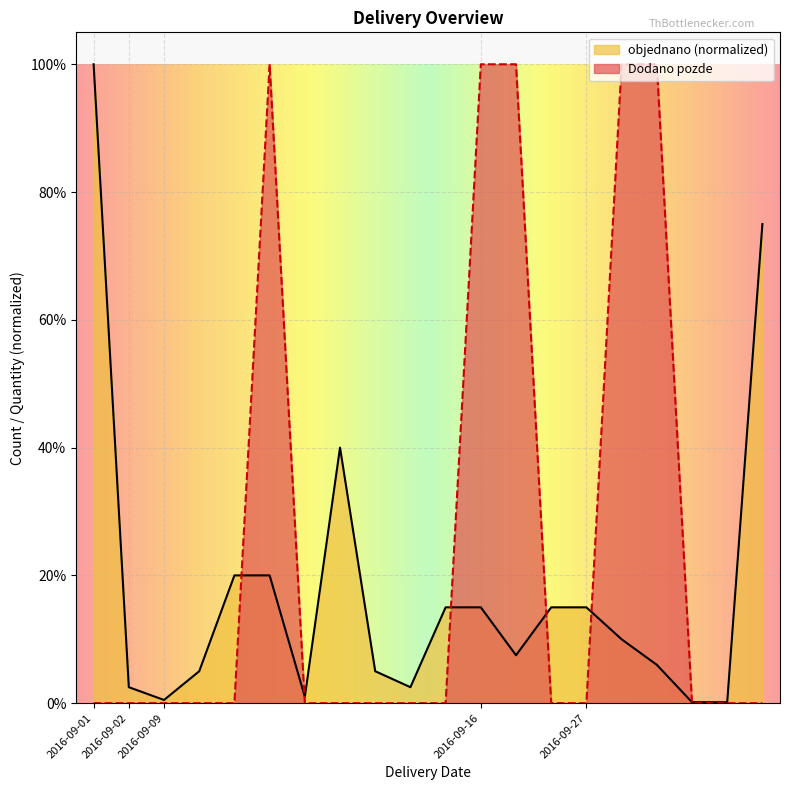

What is the difference between the maximum and minimum values in the objednano series?

1.0